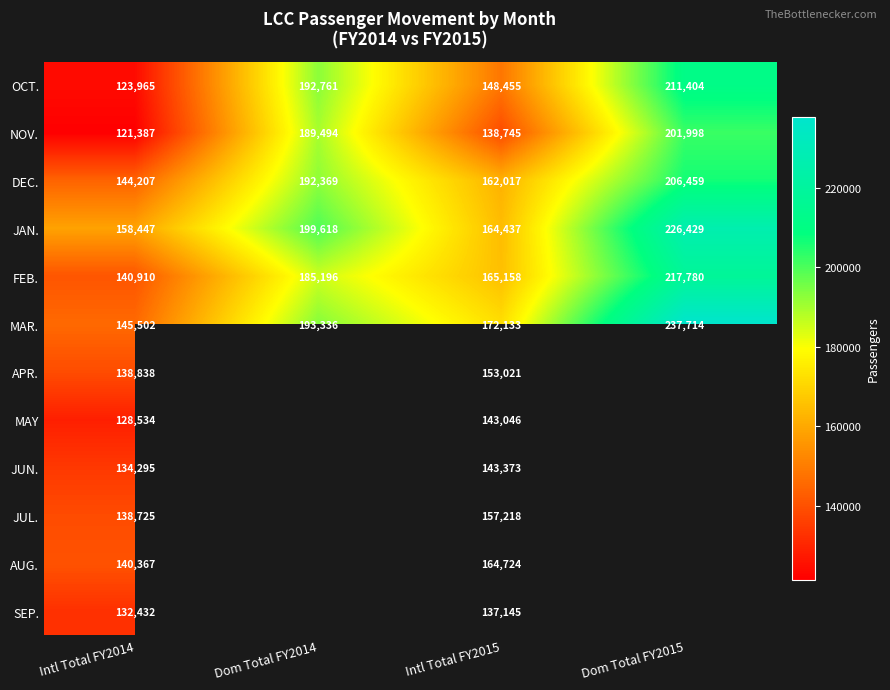

Is it true that MAY equals 184607.1 at Intl Total FY2014?

False